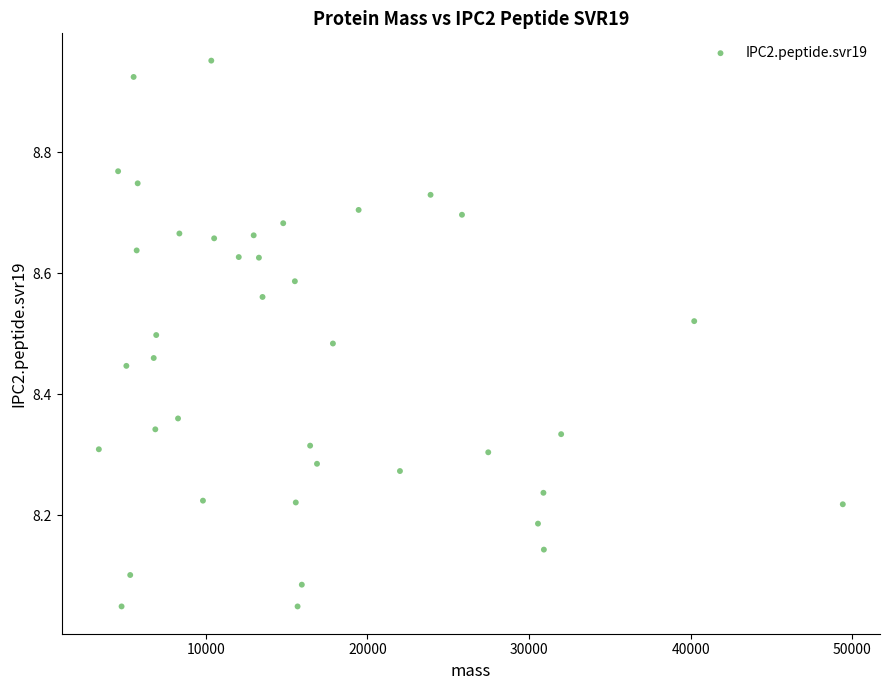

What is the range of X values (max minus min)?

46021.9